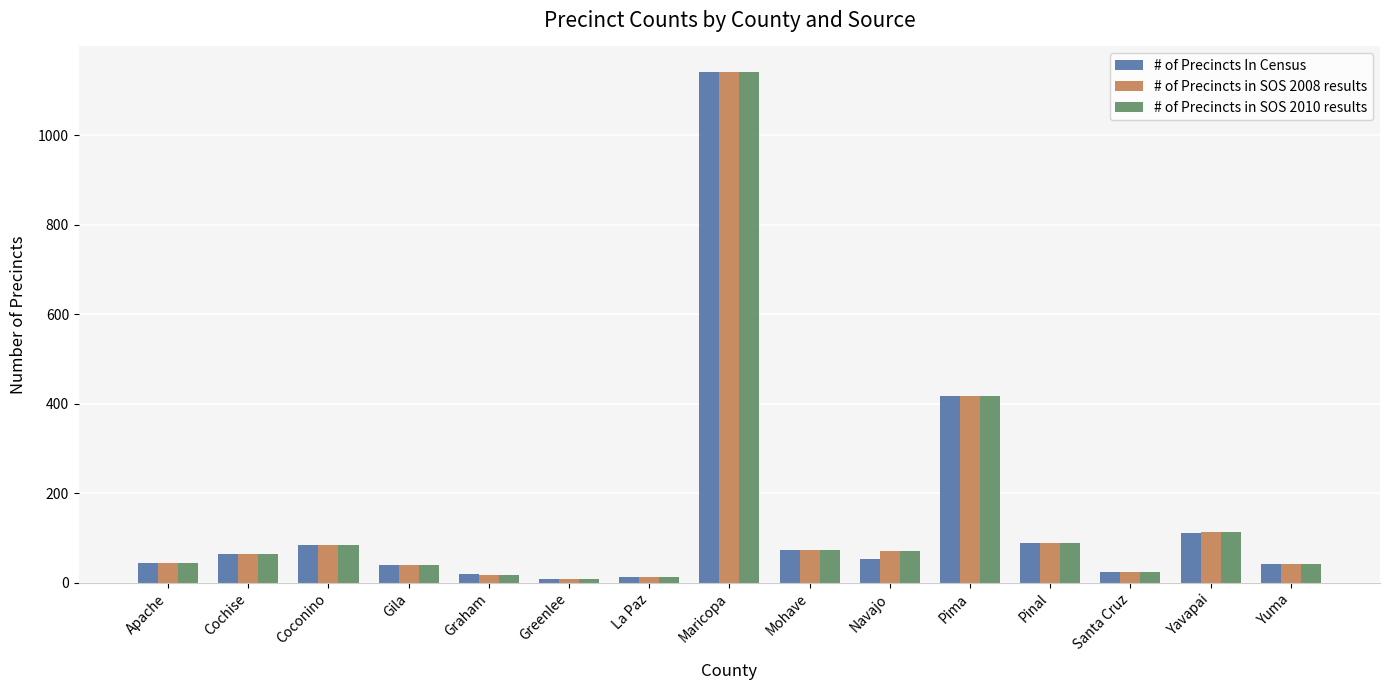

Does the chart contain stacked bars?

No